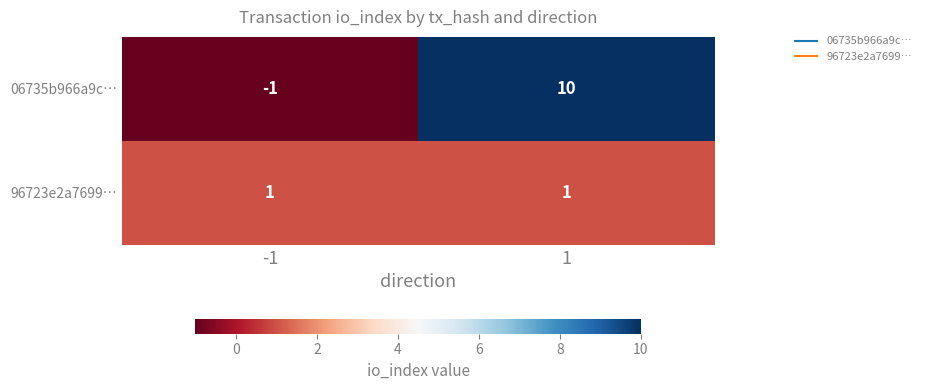

True or false: 06735b966a9c… has a value of 10 at 1.

True